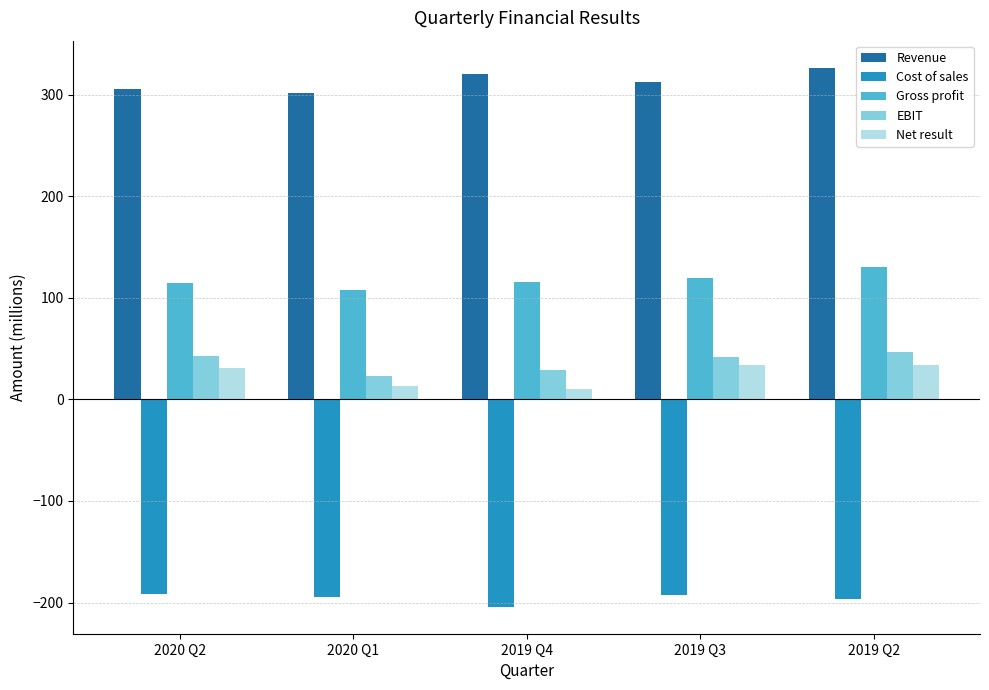

Between 2020 Q1 and 2019 Q3, which series saw the biggest shift?

Net result